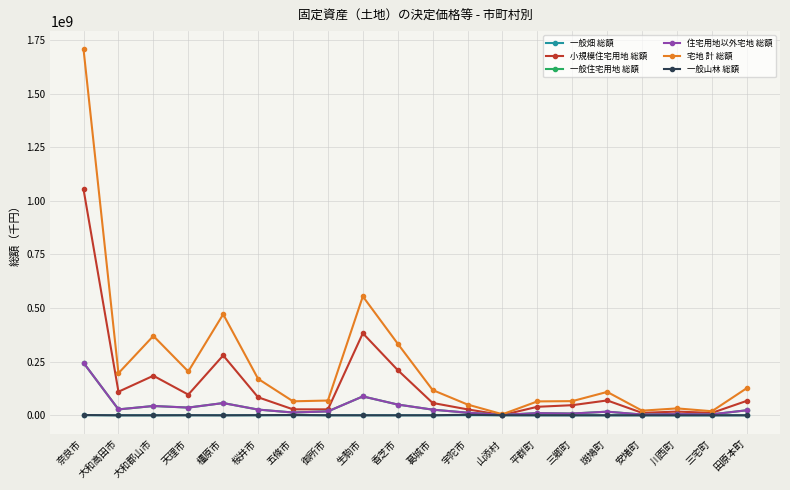

How many lines are shown in the chart?

6